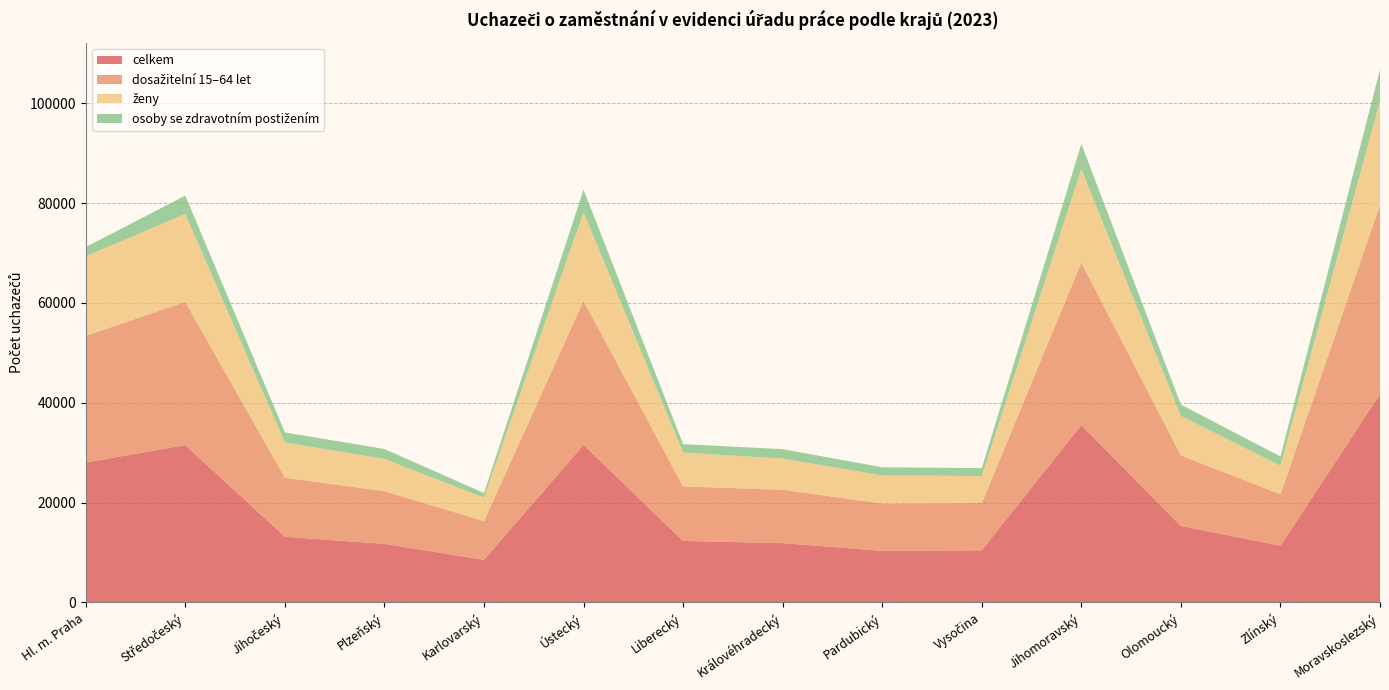

Reading left to right, list all the values displayed in this chart.

celkem: 28041	31519	13155	11729	8550	31556	12313	11880	10330	10458	35531	15321	11366	41729
dosažitelní 15–64 let: 25389	28675	11836	10561	7759	28877	10919	10695	9478	9460	32554	14140	10287	37929
ženy: 15908	17618	7049	6442	4696	17746	6781	6244	5612	5411	18730	7887	5741	20770
osoby se zdravotním postižením: 1861	3685	2008	2005	904	4502	1691	1890	1654	1574	5039	2280	1843	6307